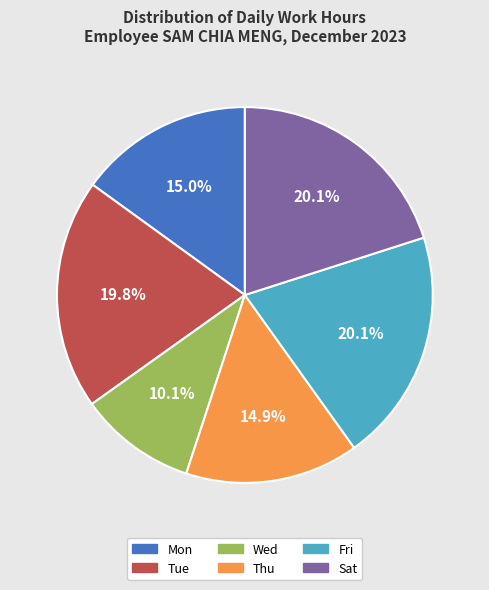

Is there a majority slice in this chart?

No